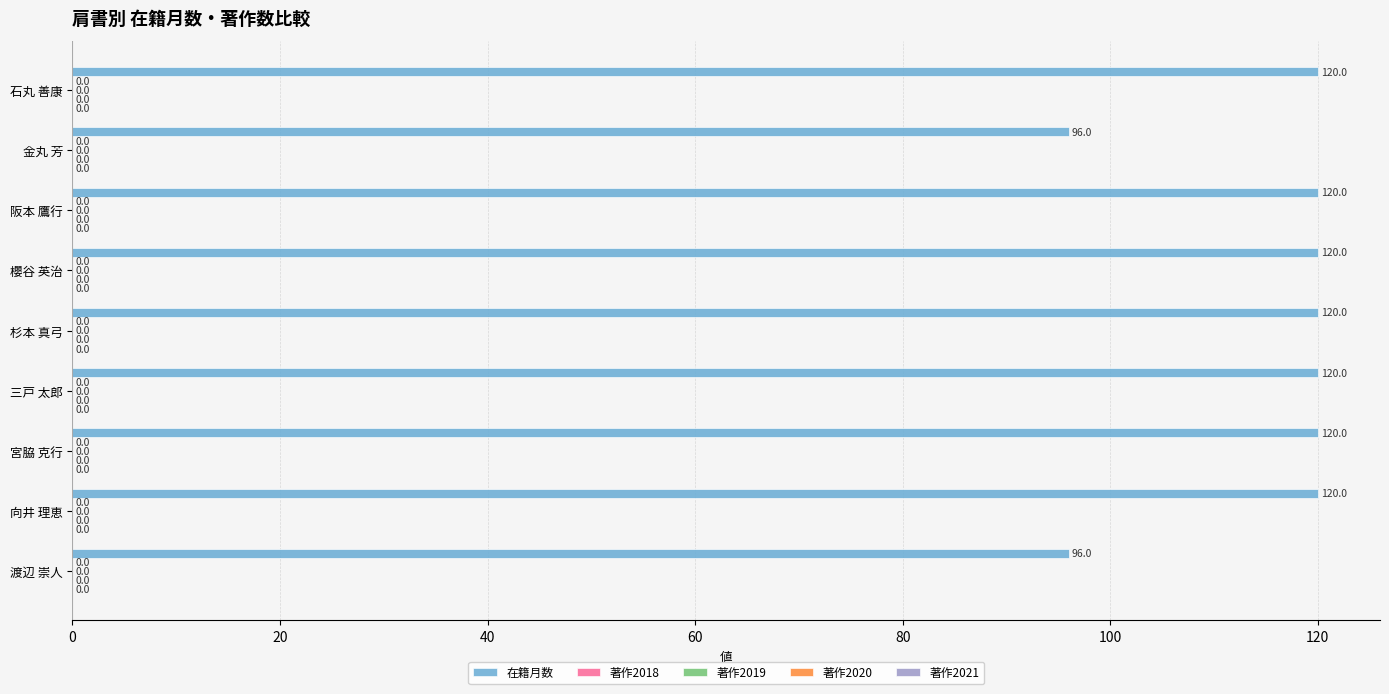

How many bars are there in total?

9